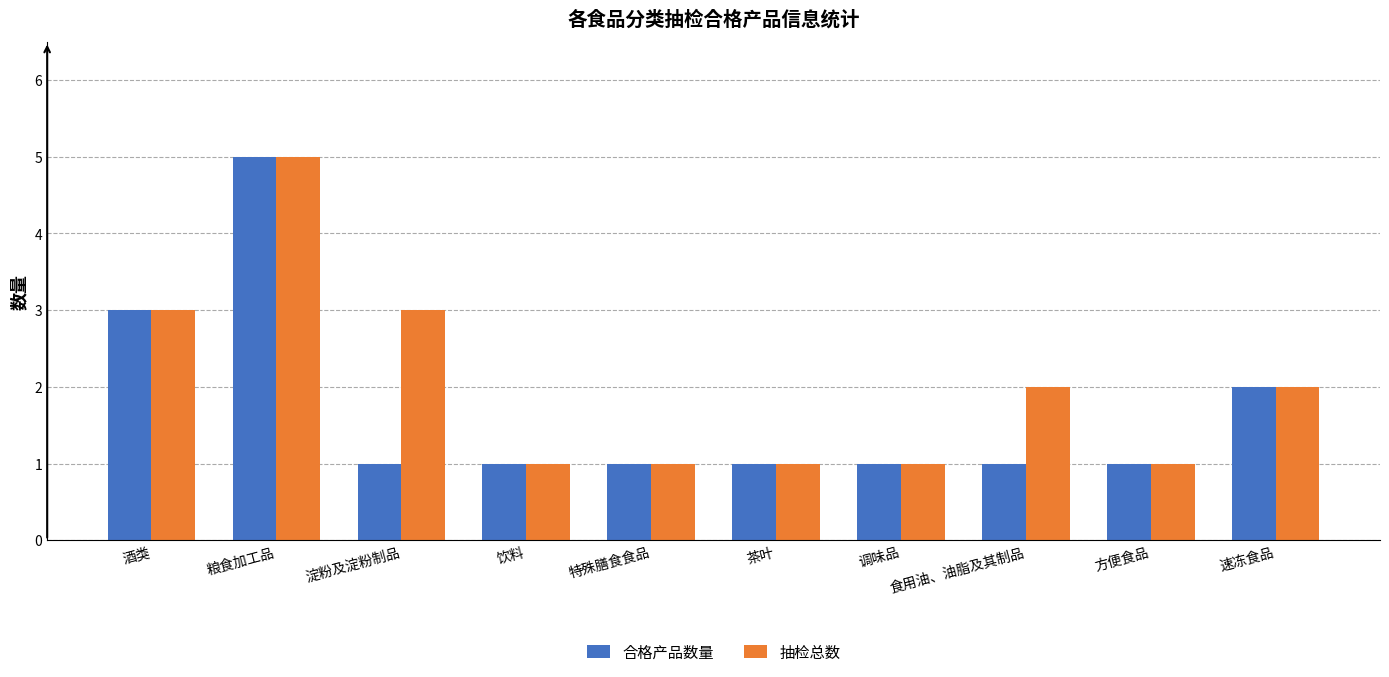

Reading left to right, what are all the values shown in this chart?

合格产品数量: 3	5	1	1	1	1	1	1	1	2
抽检总数: 3	5	3	1	1	1	1	2	1	2